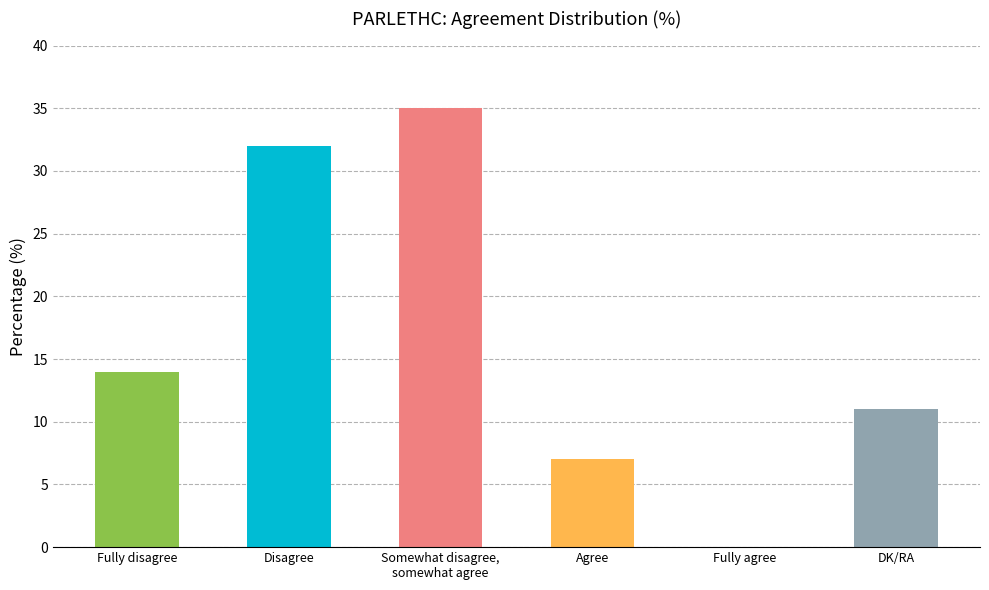

How many positive values are there?

5